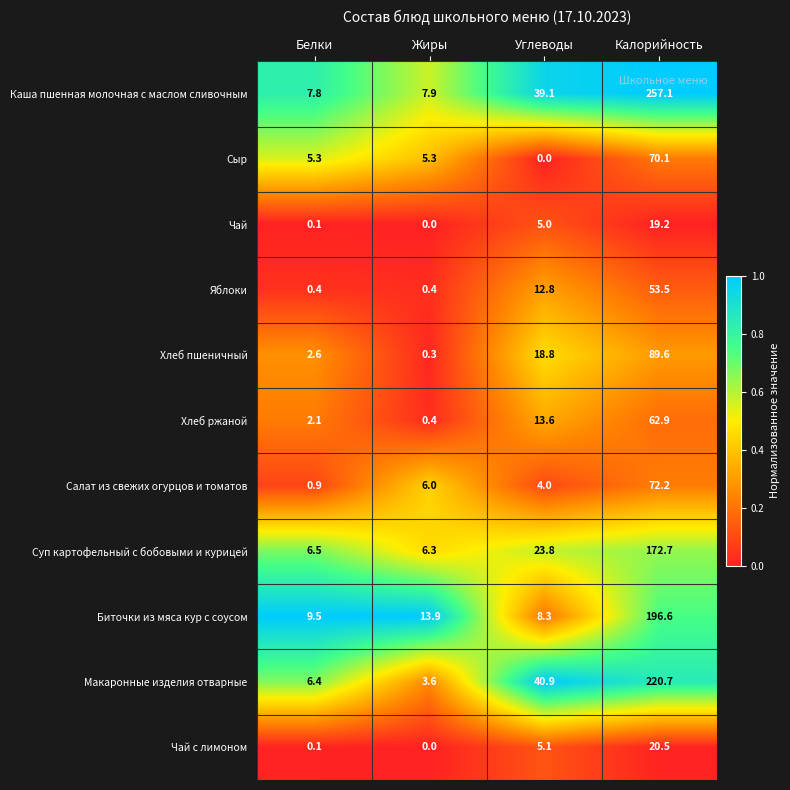

Which series has the largest total across all categories?

Каша пшенная молочная с маслом сливочным